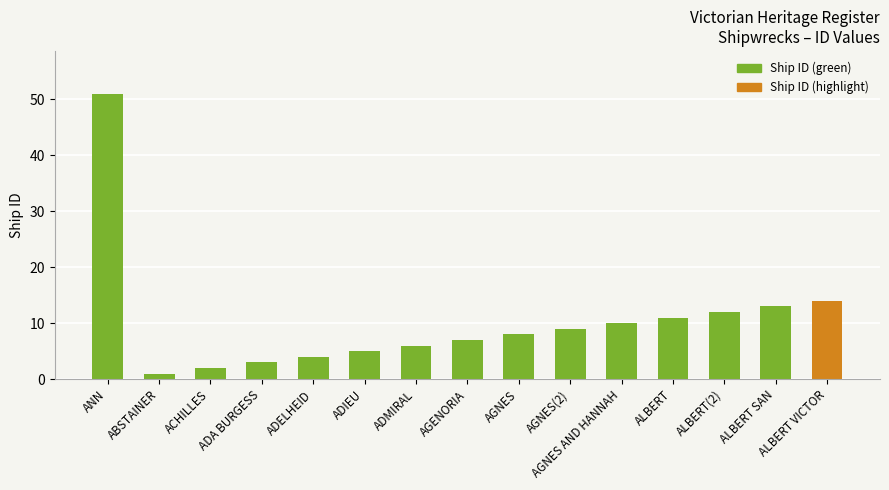

Is it true that the value at ANN is 23?

False